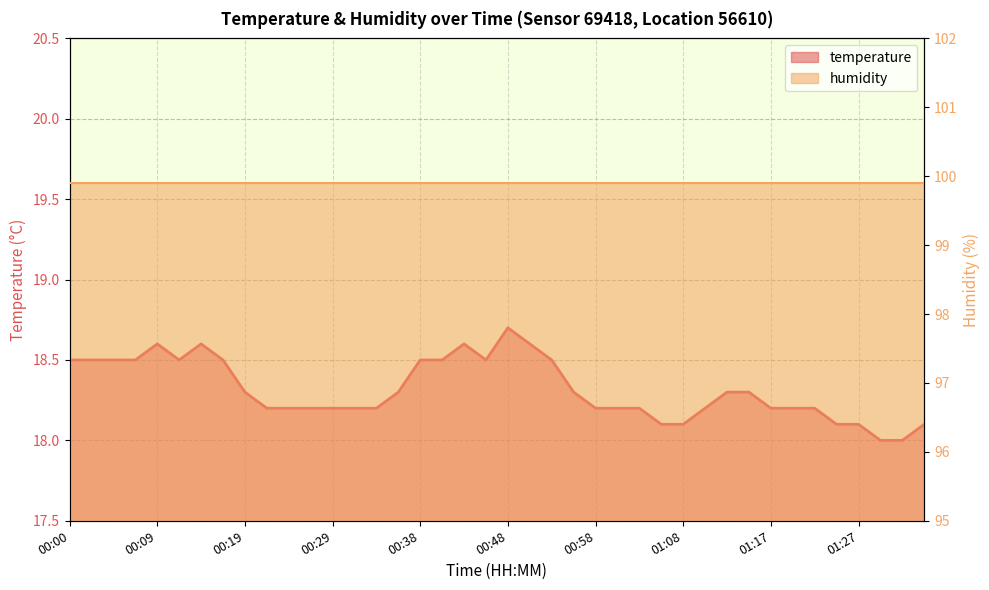

Reading left to right, transcribe all the data shown in this chart.

00:00=18.5	00:02=18.5	00:04=18.5	00:07=18.5	00:09=18.6	00:12=18.5	00:14=18.6	00:17=18.5	00:19=18.3	00:21=18.2	00:24=18.2	00:26=18.2	00:29=18.2	00:31=18.2	00:33=18.2	00:36=18.3	00:38=18.5	00:41=18.5	00:43=18.6	00:46=18.5	00:48=18.7	00:50=18.6	00:53=18.5	00:55=18.3	00:58=18.2	01:00=18.2	01:03=18.2	01:05=18.1	01:08=18.1	01:10=18.2	01:12=18.3	01:15=18.3	01:17=18.2	01:20=18.2	01:22=18.2	01:25=18.1	01:27=18.1	01:30=18.0	01:32=18.0	01:34=18.1